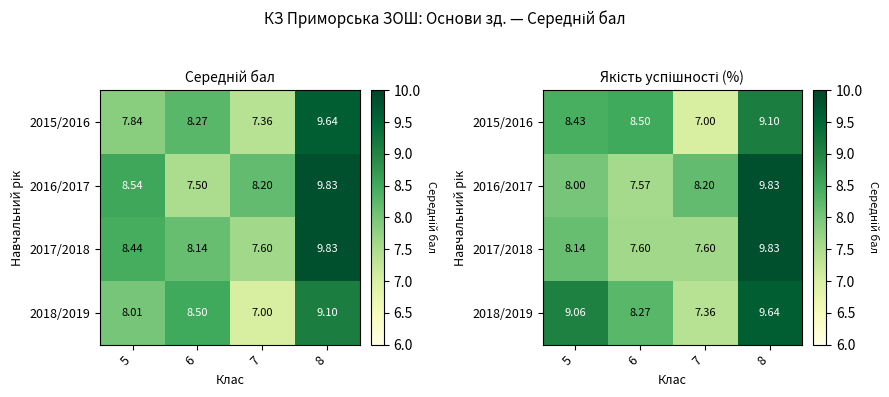

List the series in order of their peak value, highest first.

2016/2017, 2017/2018, 2018/2019, 2015/2016